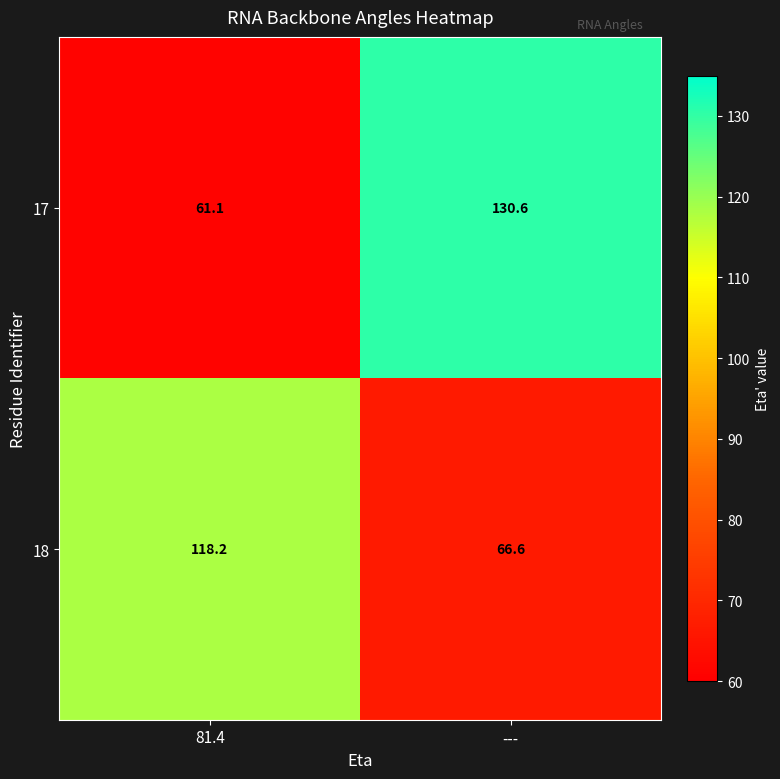

Which category has the lowest value across all series?

81.4